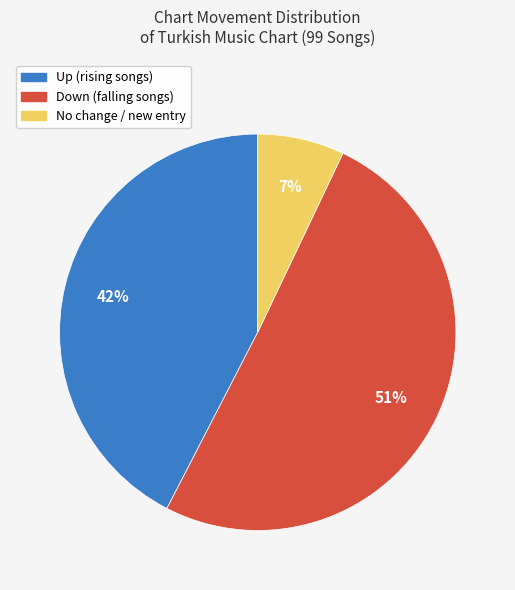

Is there a majority slice in this chart?

Yes